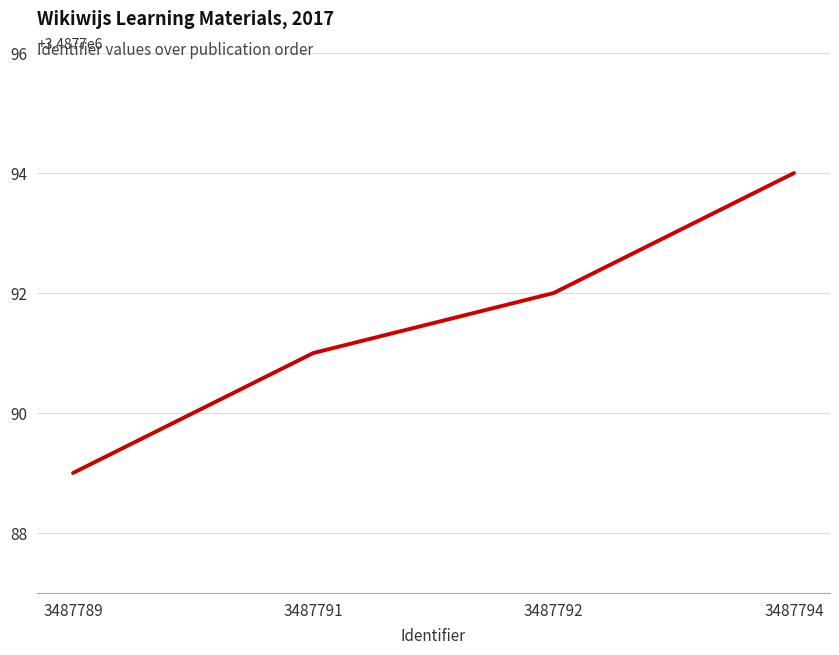

How many values are between 3487791 and 3487794?

3